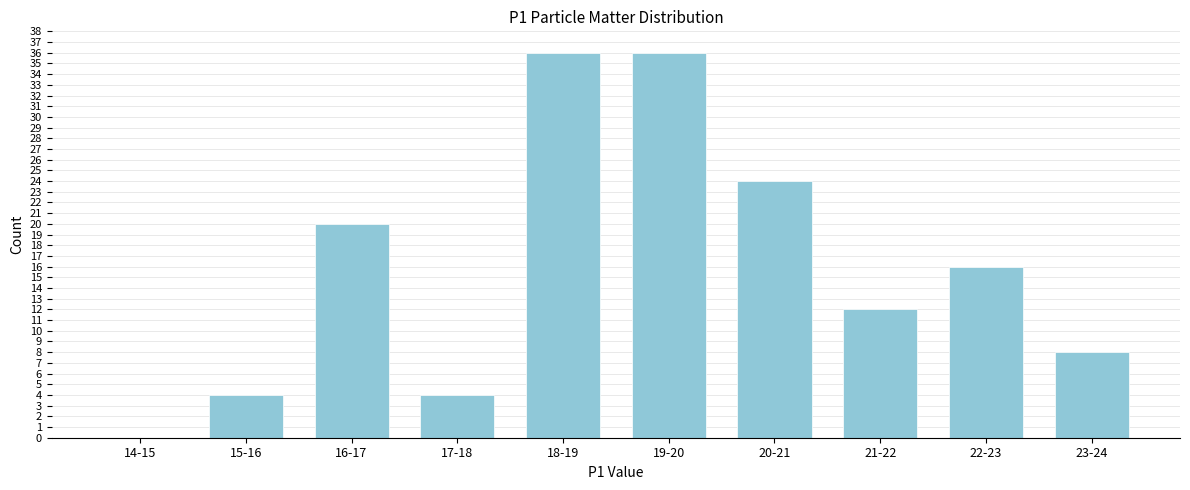

Reading left to right, what are all the values shown in this chart?

14-15=0	15-16=4	16-17=20	17-18=4	18-19=36	19-20=36	20-21=24	21-22=12	22-23=16	23-24=8